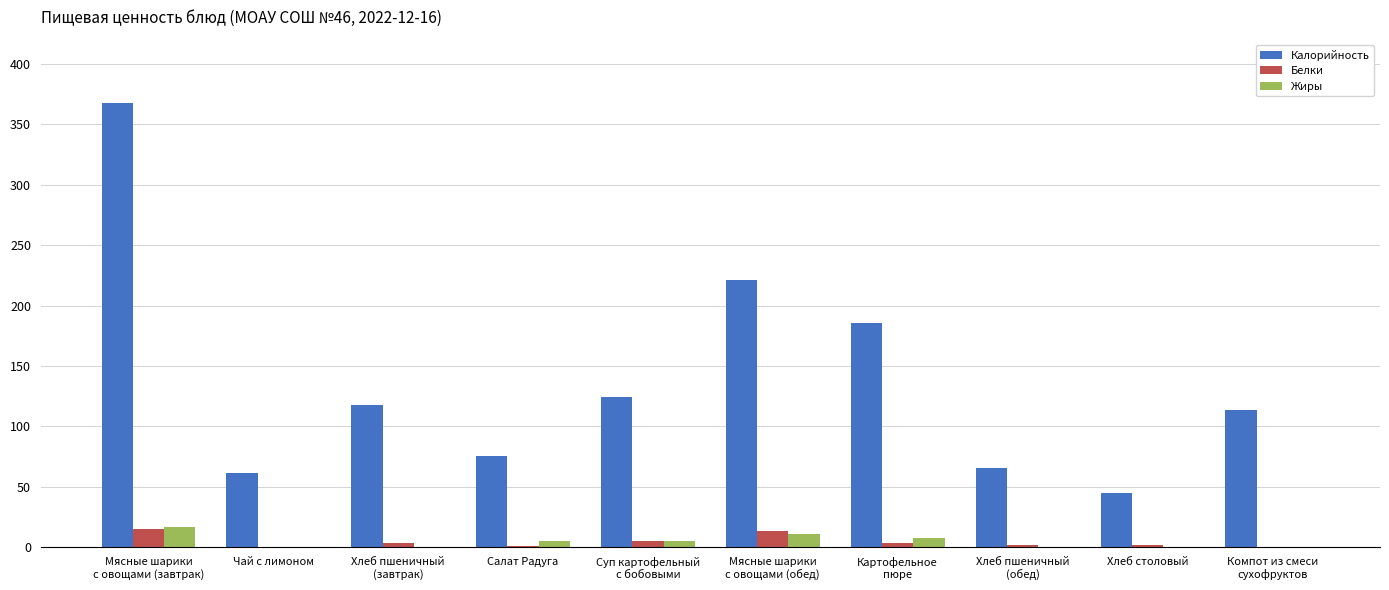

What are all the series names shown in the legend?

Калорийность, Белки, Жиры